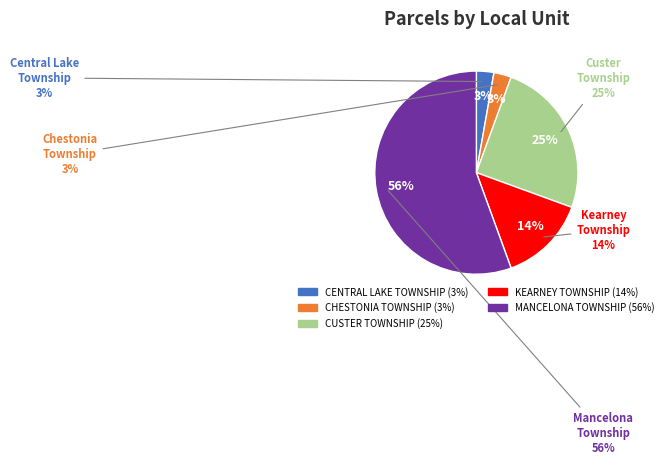

Is it true that CUSTER TOWNSHIP is 16% of the pie?

False